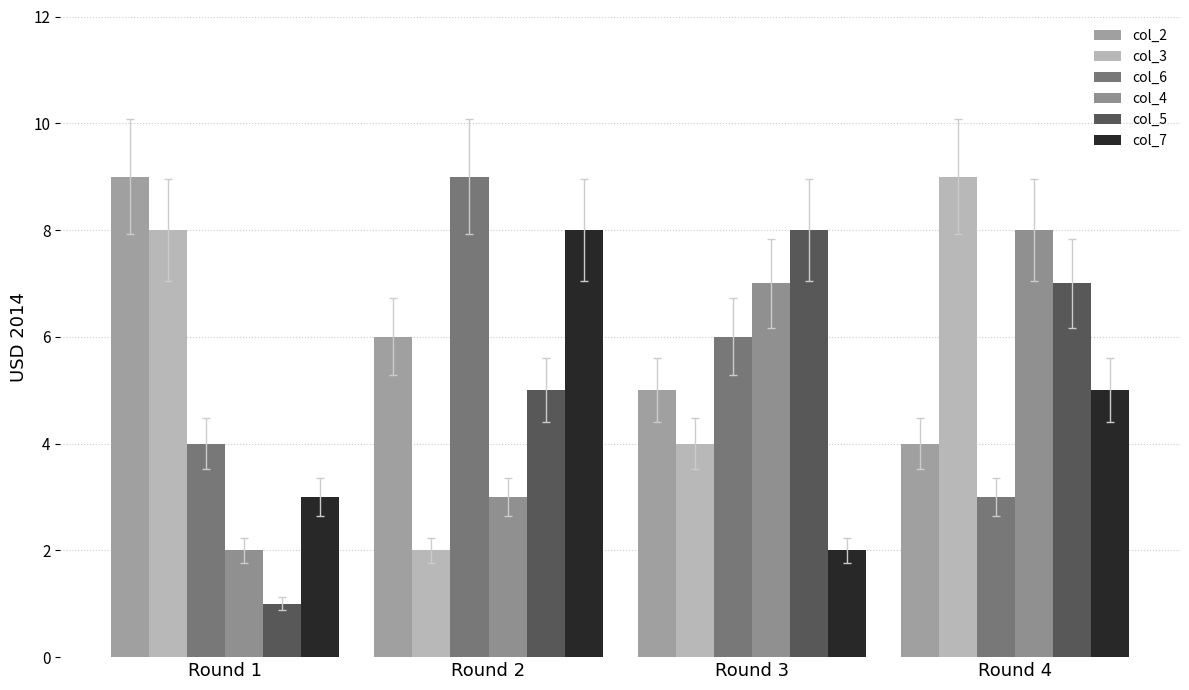

Reading left to right, what are all the values shown in this chart?

col_2: Round 1=9	Round 2=6	Round 3=5	Round 4=4
col_3: Round 1=8	Round 2=2	Round 3=4	Round 4=9
col_6: Round 1=4	Round 2=9	Round 3=6	Round 4=3
col_4: Round 1=2	Round 2=3	Round 3=7	Round 4=8
col_5: Round 1=1	Round 2=5	Round 3=8	Round 4=7
col_7: Round 1=3	Round 2=8	Round 3=2	Round 4=5